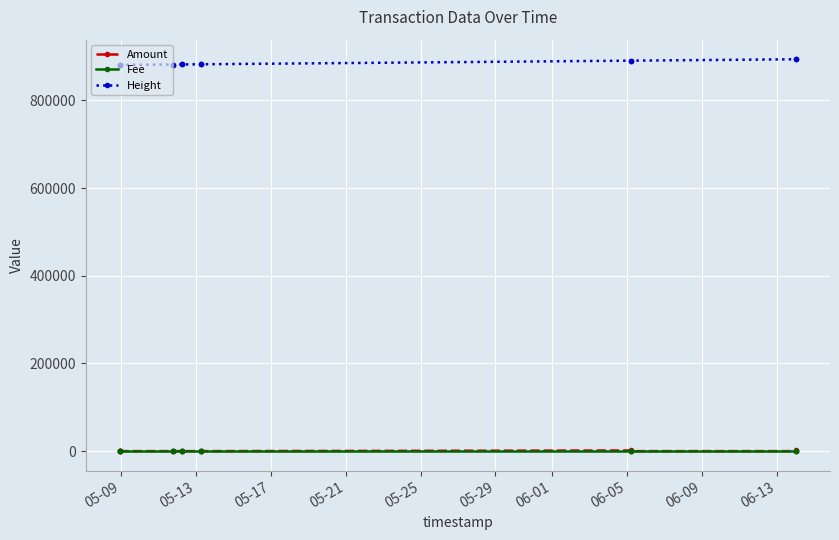

What is the sum of all Fee values?

0.3